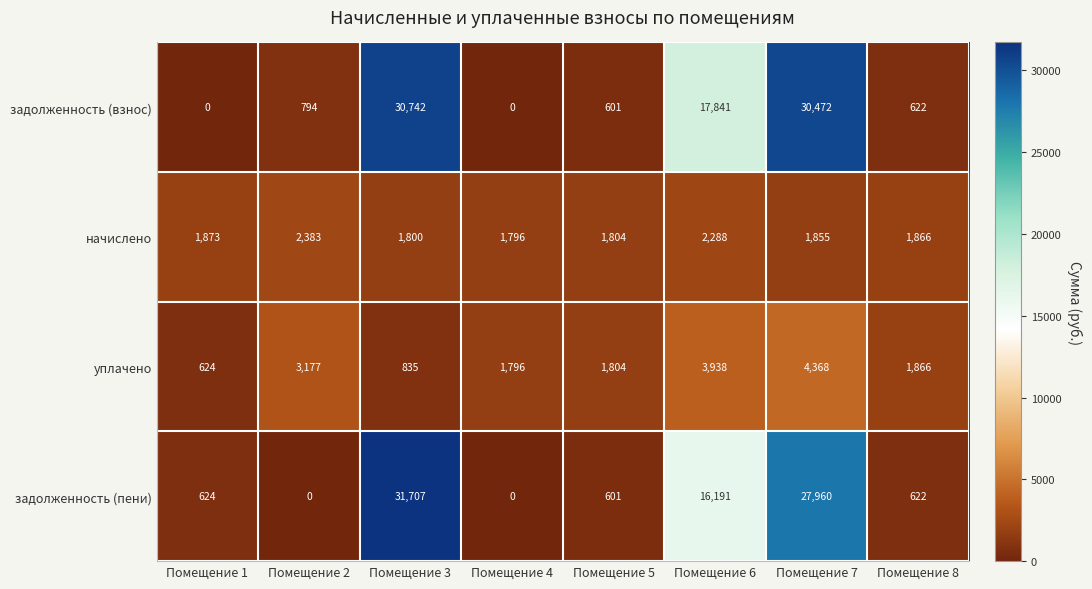

At how many categories does at least one series exceed 17987?

2